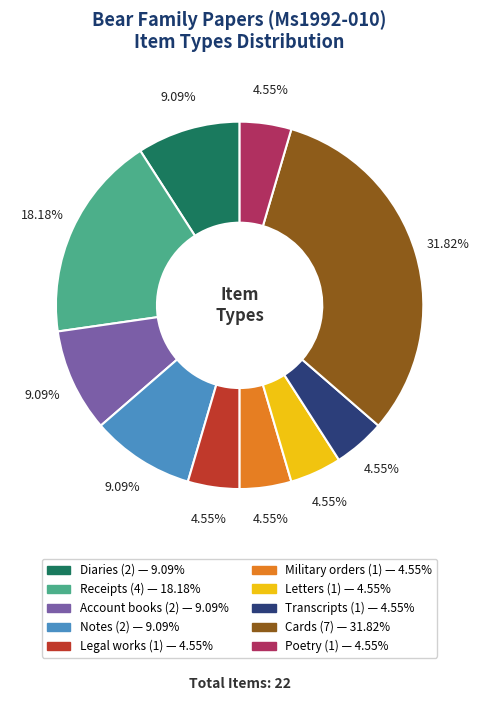

What percentage is the Military orders slice, to the nearest percent?

5%